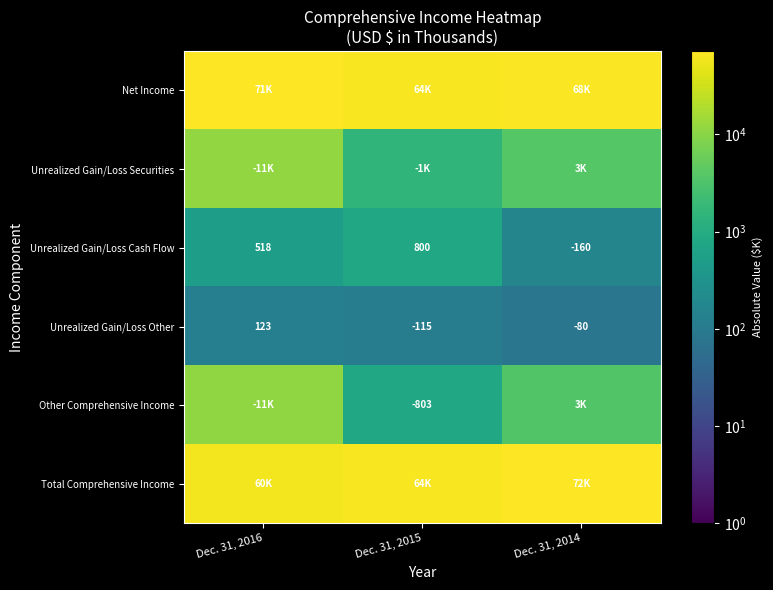

At which label is Unrealized Gain/Loss Cash Flow closest to 320?

Dec. 31, 2016